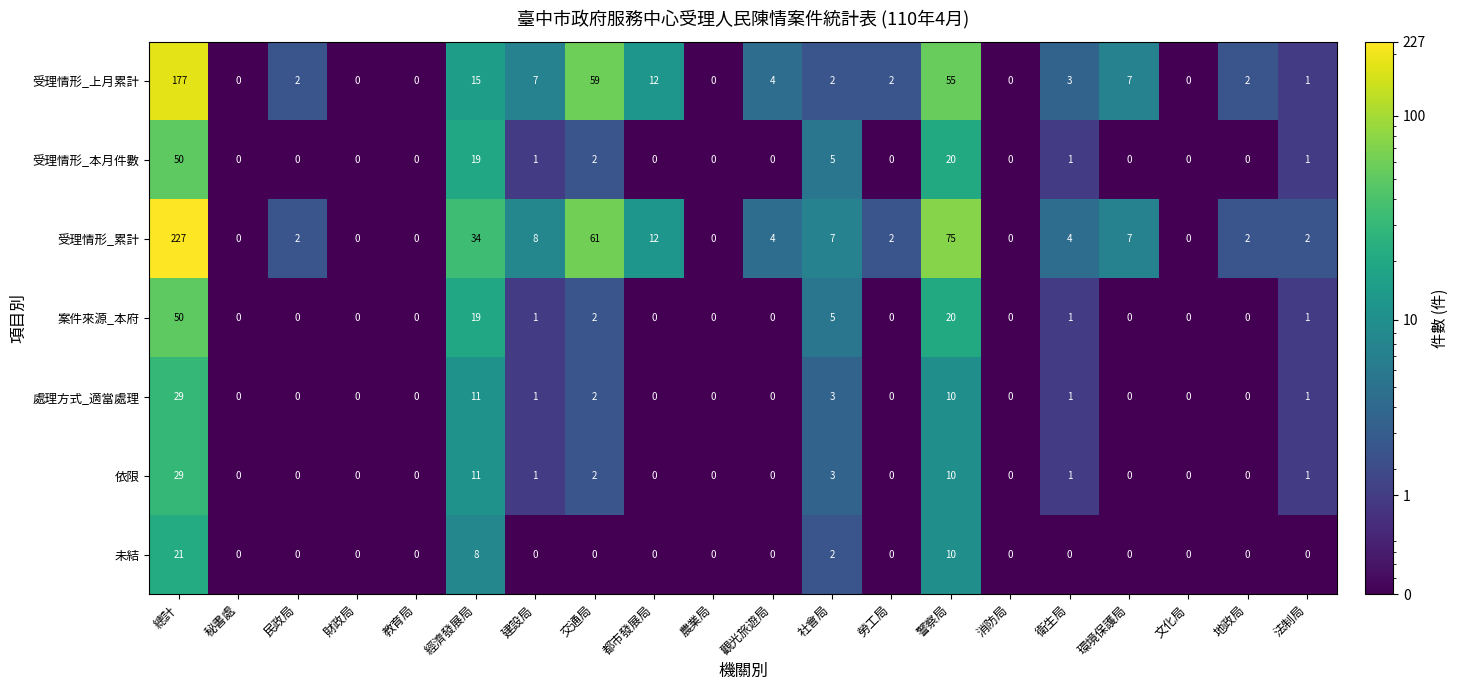

What is the difference between the highest and lowest values at 警察局?

65